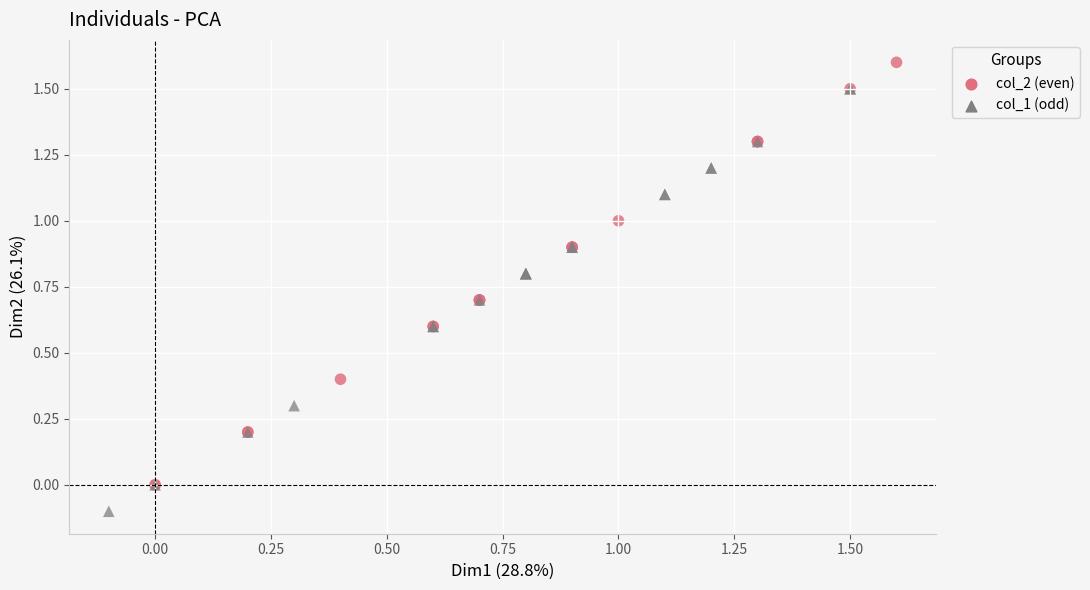

Which series contains the lowest Y value?

col_1 (odd)